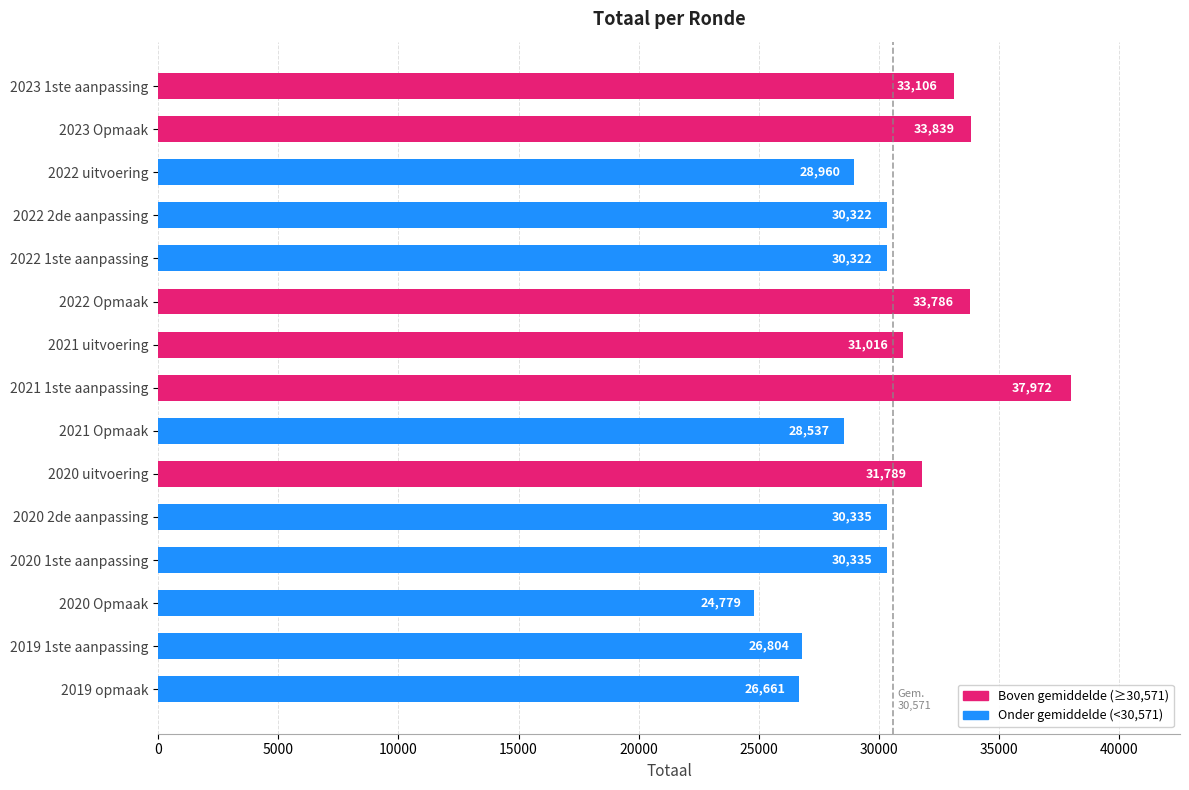

What is the average value?

30571